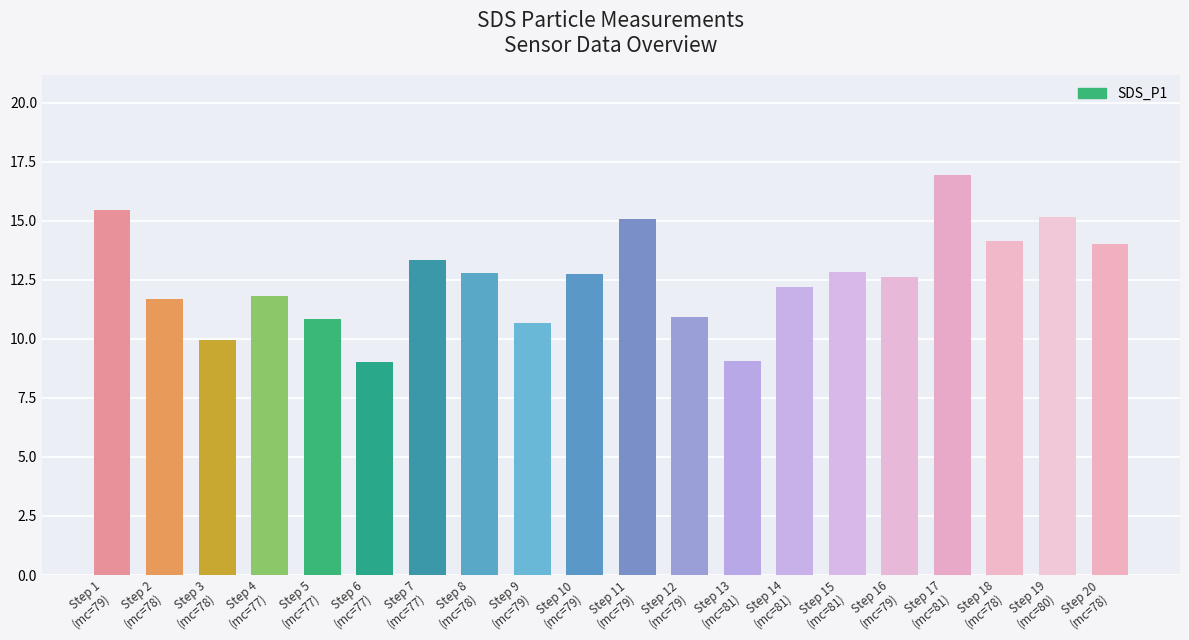

How many distinct data groups are displayed?

1